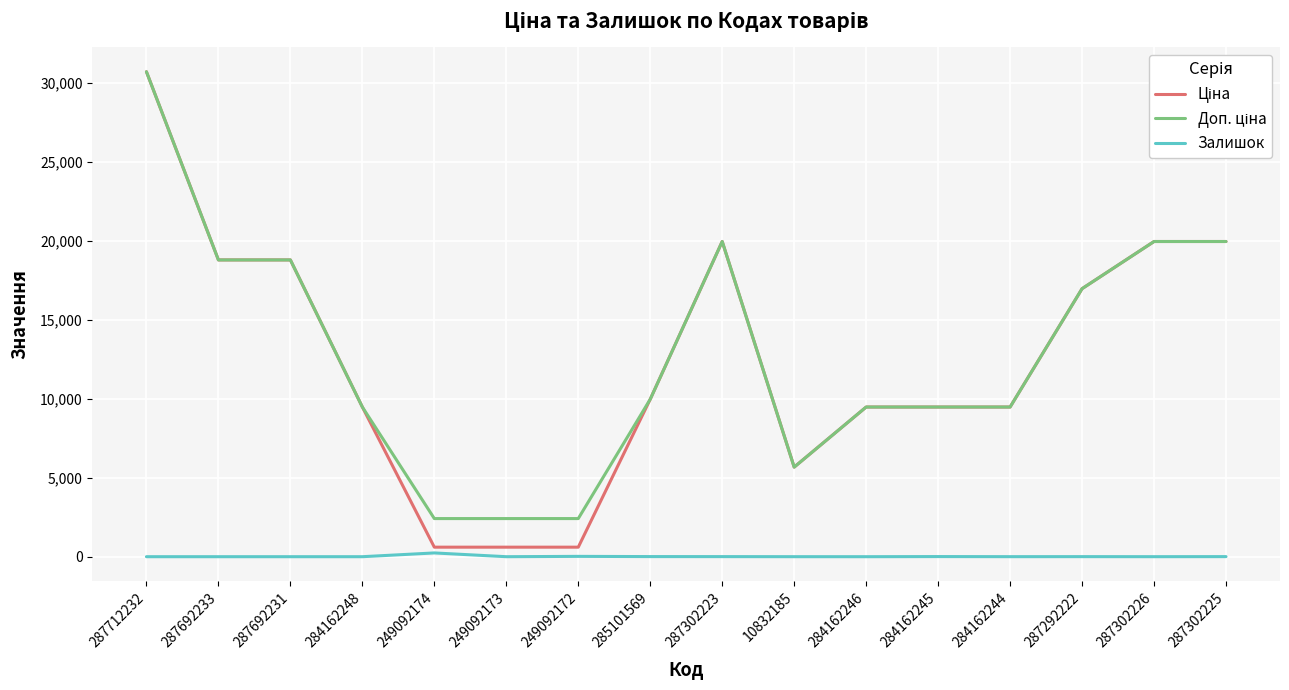

How many lines are shown in the chart?

3